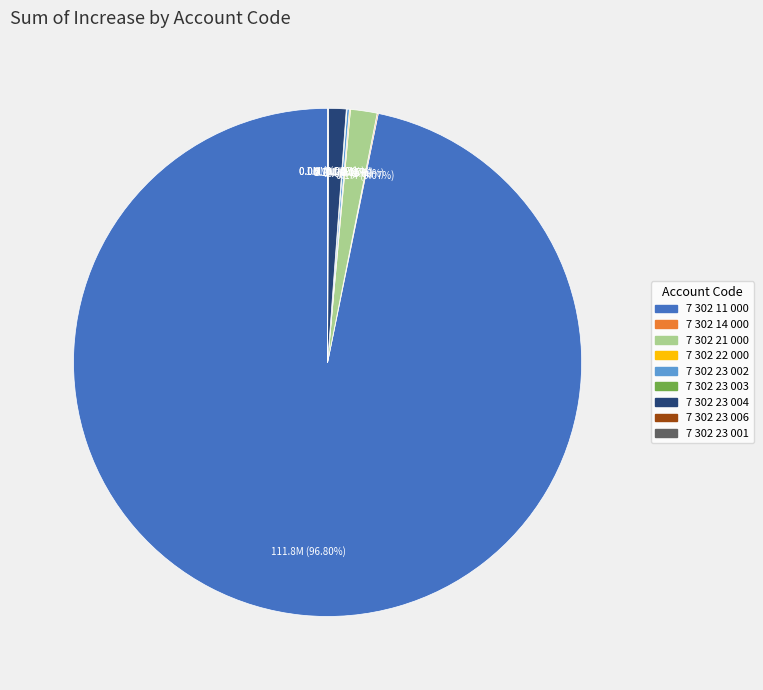

What is the largest slice in the pie chart?

7 302 11 000